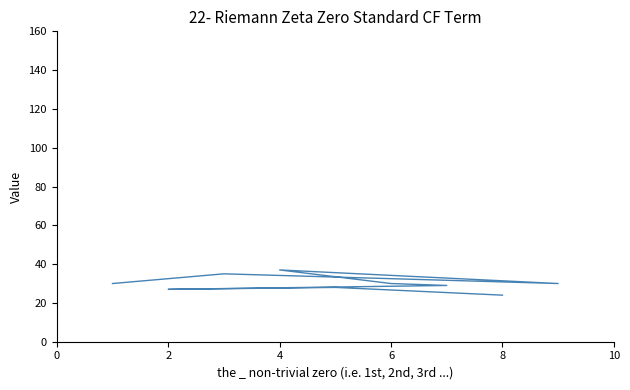

How many interior local valleys (lower than both neighbors) does the data have?

2